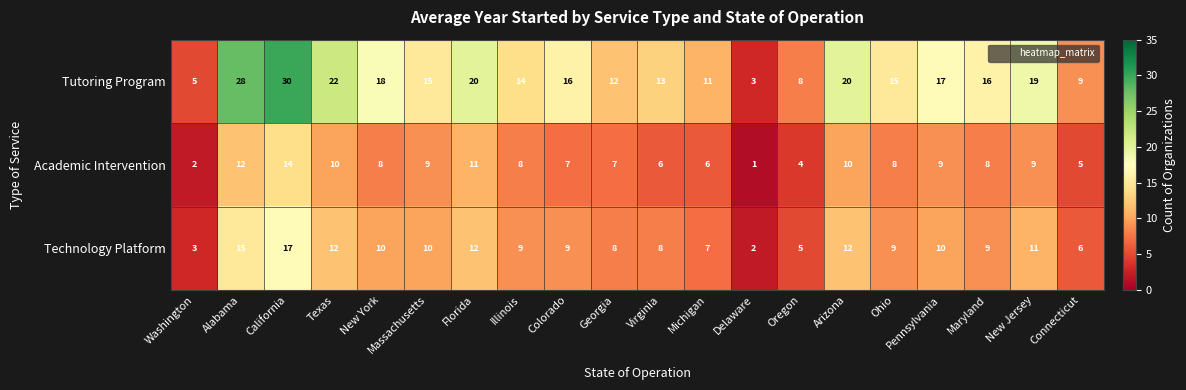

What is the average value of the Technology Platform series?

9